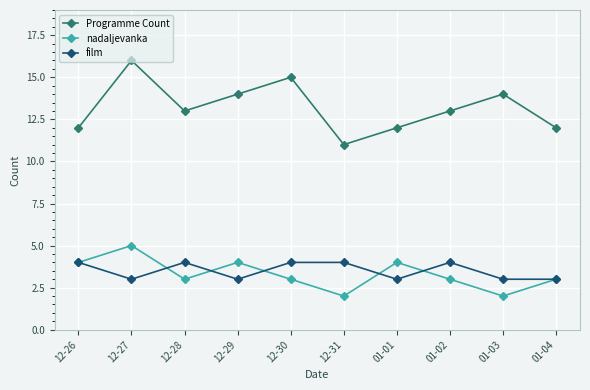

Reading right to left, list all the values displayed in this chart.

Programme Count: 01-04=12	01-03=14	01-02=13	01-01=12	12-31=11	12-30=15	12-29=14	12-28=13	12-27=16	12-26=12
nadaljevanka: 01-04=3	01-03=2	01-02=3	01-01=4	12-31=2	12-30=3	12-29=4	12-28=3	12-27=5	12-26=4
film: 01-04=3	01-03=3	01-02=4	01-01=3	12-31=4	12-30=4	12-29=3	12-28=4	12-27=3	12-26=4